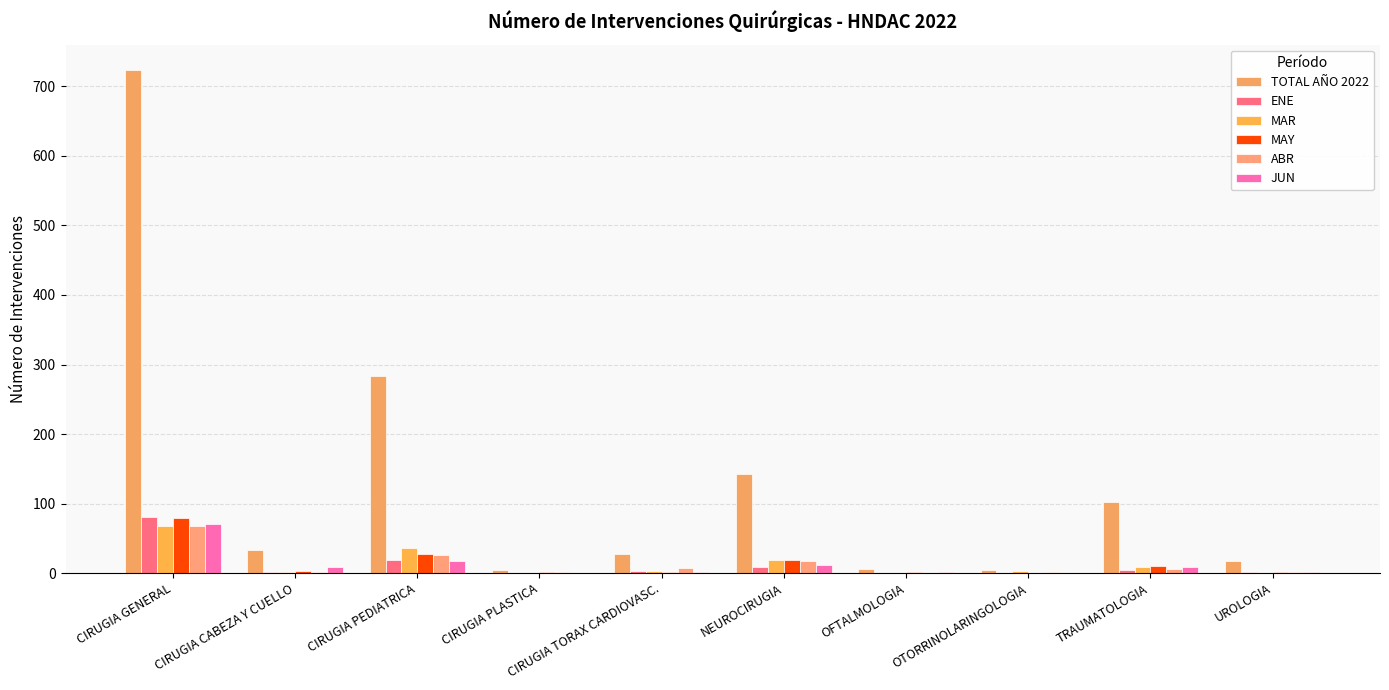

Which label corresponds to the largest value in the chart?

CIRUGIA GENERAL